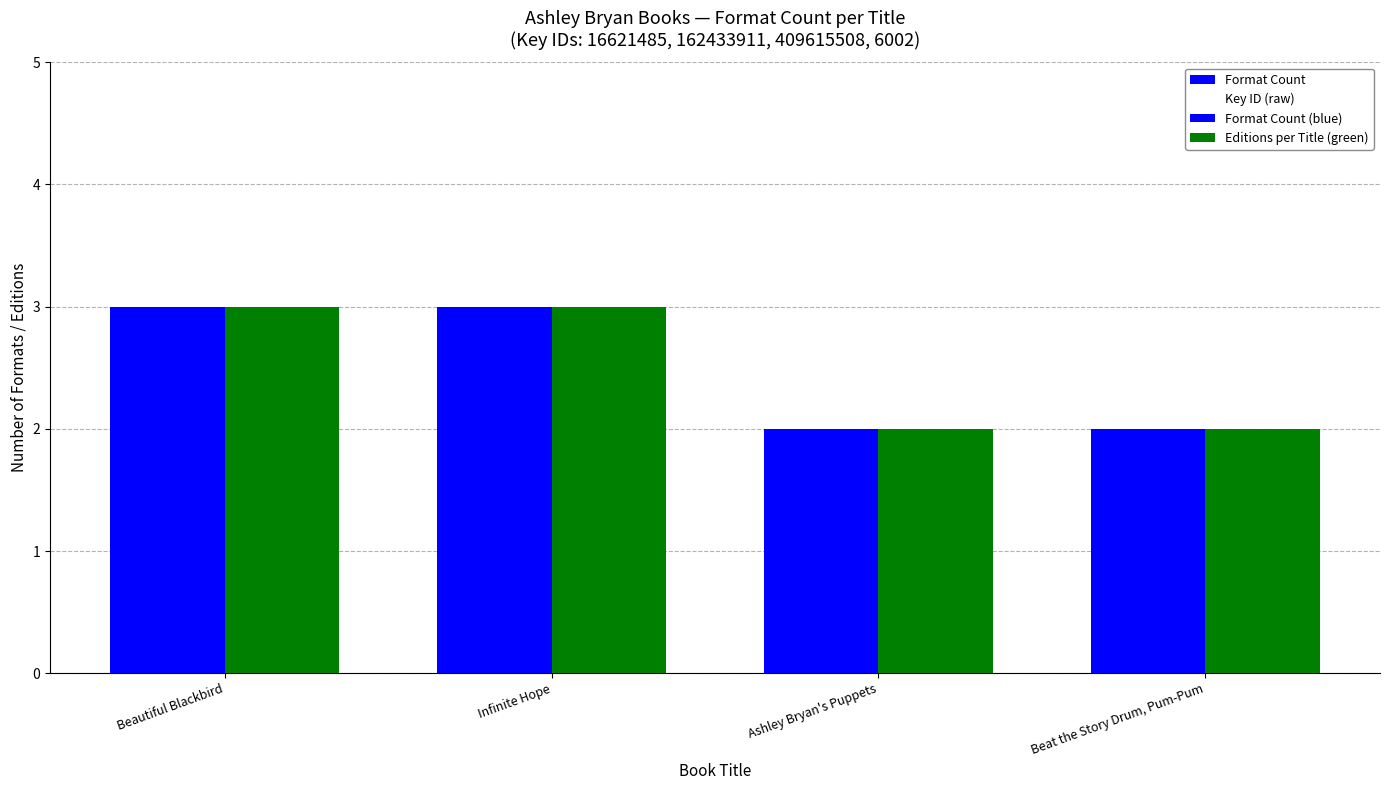

Which series has the largest range (max minus min)?

Key ID (raw)